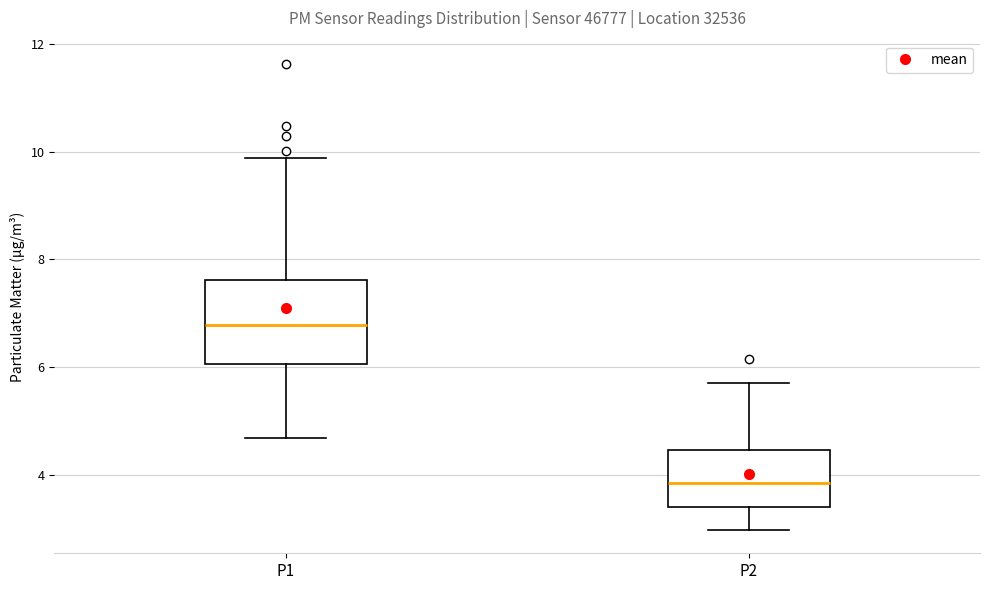

Comparing the boxes themselves (not the whiskers), which one is the tallest?

P1